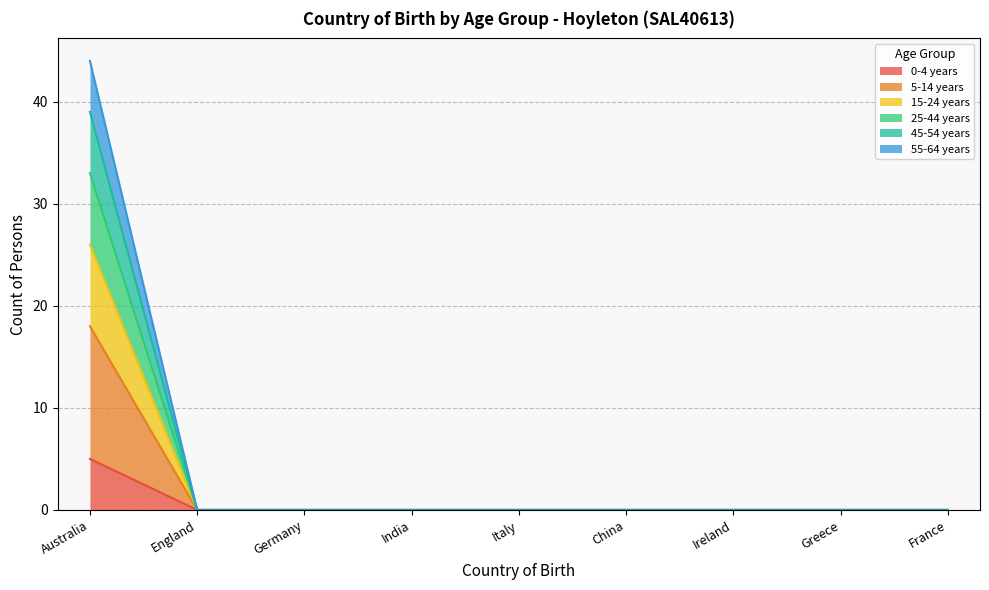

At which label is 45-54 years closest to 19?

England